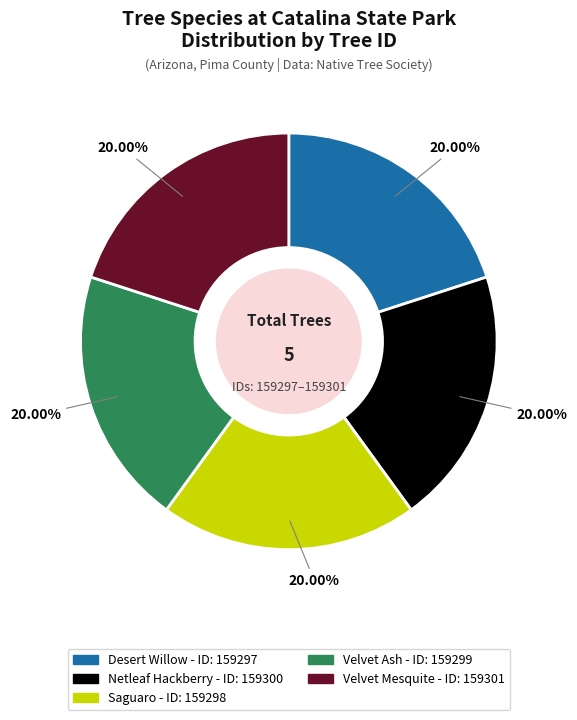

Does Velvet Mesquite account for over 50% of the chart?

No